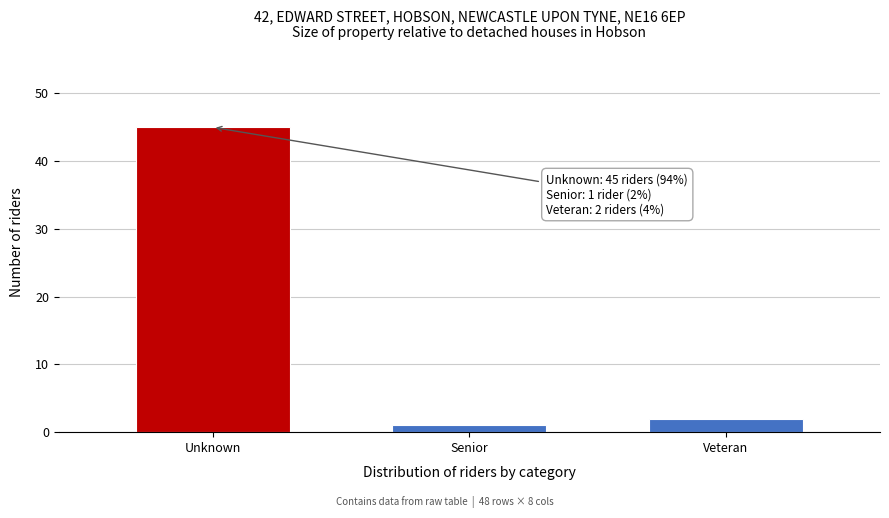

Reading right to left, transcribe all the data shown in this chart.

2	1	45